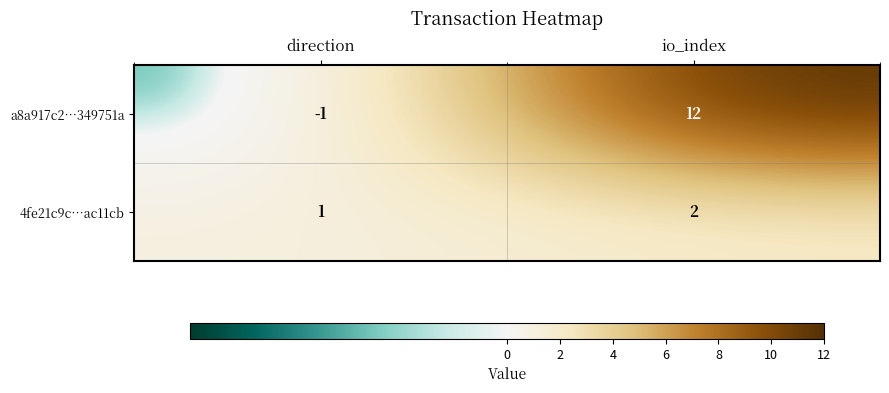

What is the spread (max minus min) of values at io_index?

10